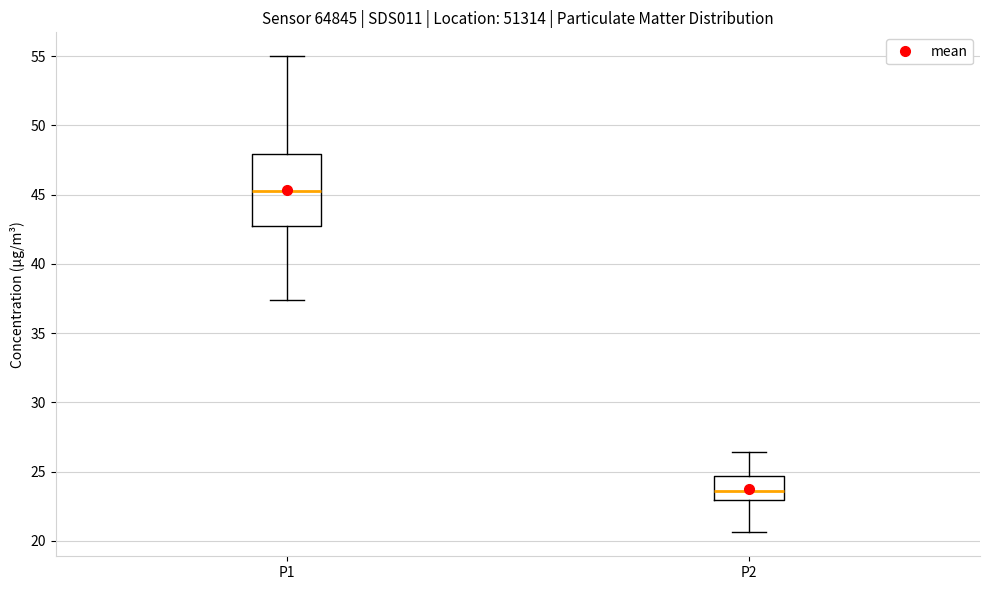

Reading left to right, read every box against the y-axis: the position of its median line, the range the box covers, and the ends of its whiskers. The values are not printed on the chart, so give them approximately, as read against the axis.

P1: median 45.5, box 42.5 to 48.0, whiskers 37.5 to 55.0
P2: median 23.5, box 23.0 to 24.5, whiskers 20.5 to 26.5